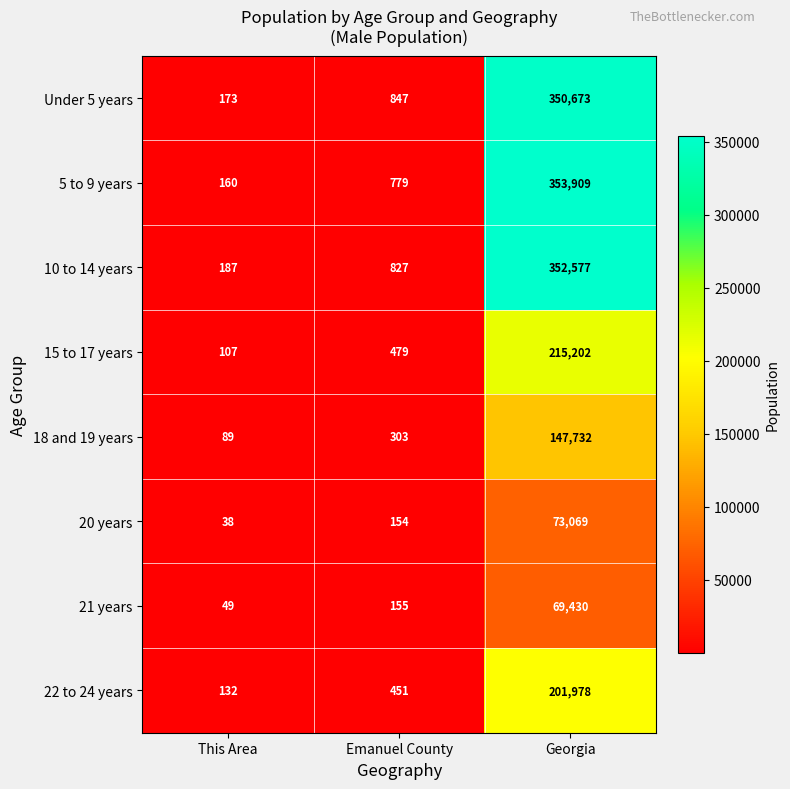

Reading right to left, transcribe all the data shown in this chart.

Under 5 years: Georgia=350673	Emanuel County=847	This Area=173
5 to 9 years: Georgia=353909	Emanuel County=779	This Area=160
10 to 14 years: Georgia=352577	Emanuel County=827	This Area=187
15 to 17 years: Georgia=215202	Emanuel County=479	This Area=107
18 and 19 years: Georgia=147732	Emanuel County=303	This Area=89
20 years: Georgia=73069	Emanuel County=154	This Area=38
21 years: Georgia=69430	Emanuel County=155	This Area=49
22 to 24 years: Georgia=201978	Emanuel County=451	This Area=132